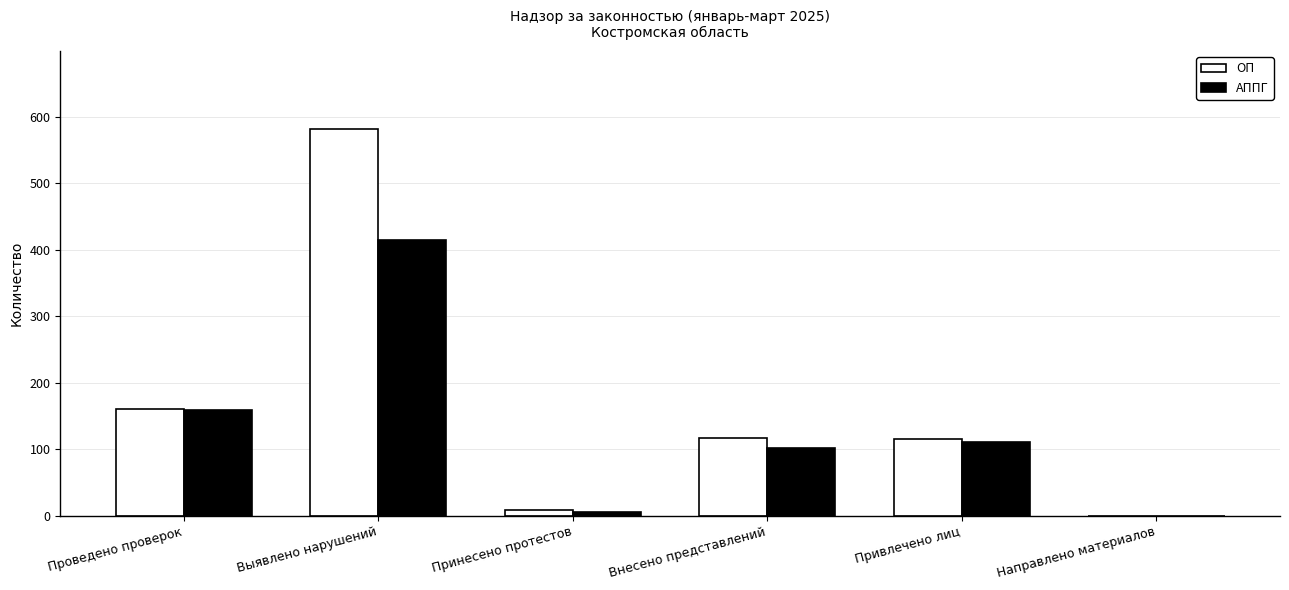

What is the maximum value shown in the chart?

582